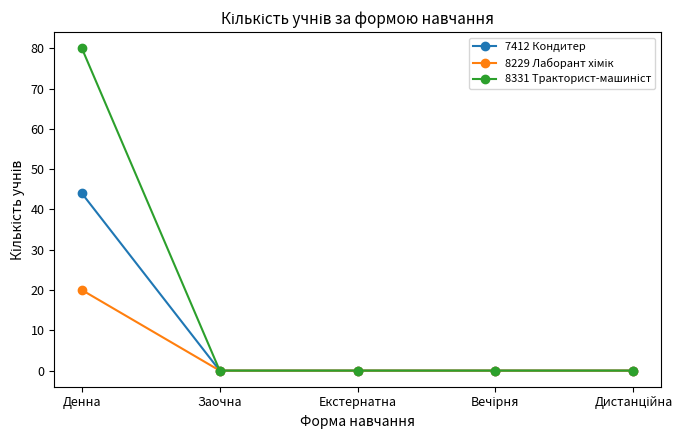

What is the total value across all series at Денна?

144